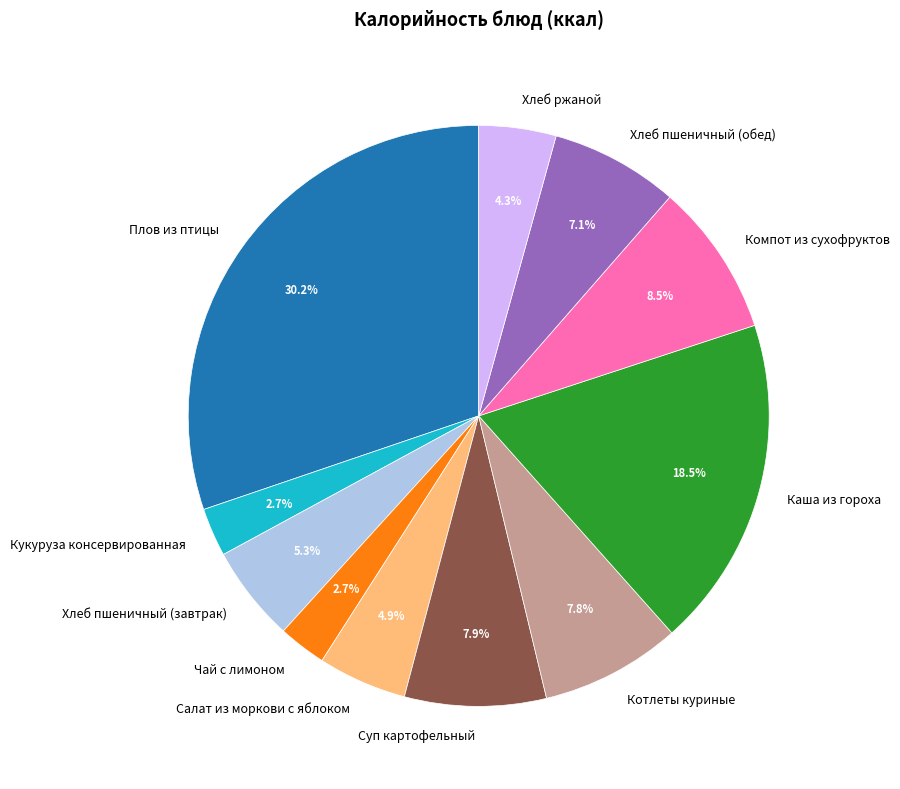

What percentage is the Кукуруза консервированная slice, to the nearest percent?

3%